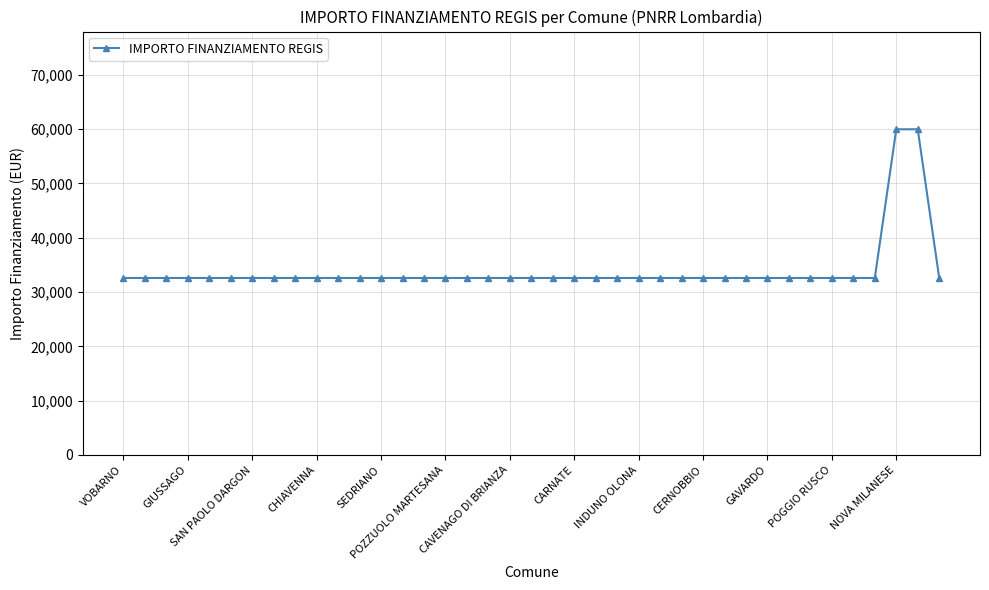

Is this an area chart (filled region under the line)?

No